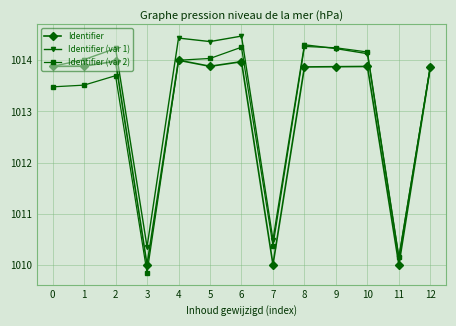

Is the value of Identifier at 9 greater than the value of Identifier (var 2) at 9?

No